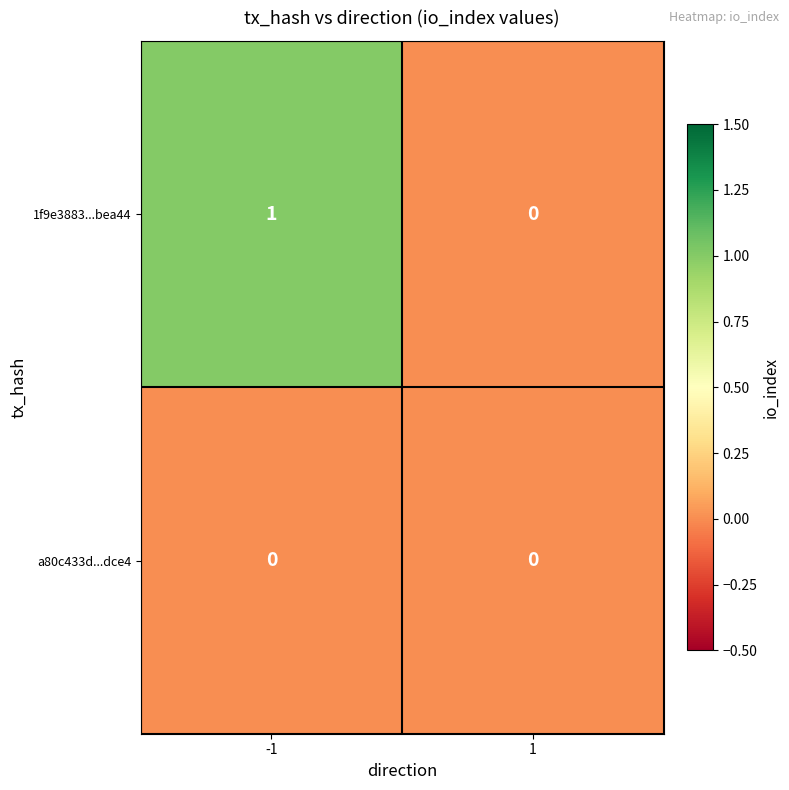

How many values in 1f9e3883...bea44 are above zero?

1